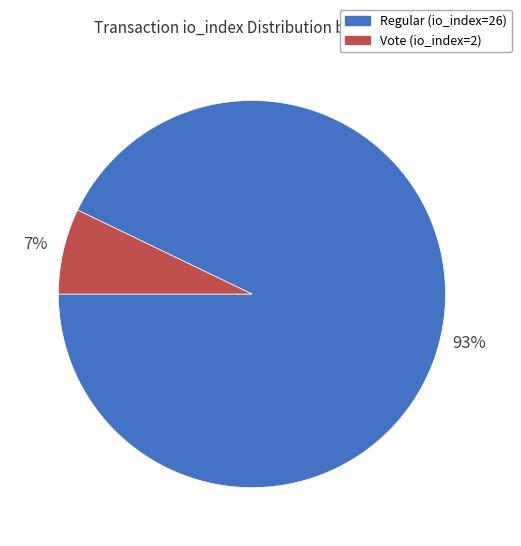

The Vote (io_index=2) slice represents 1% of the pie. True or false?

False